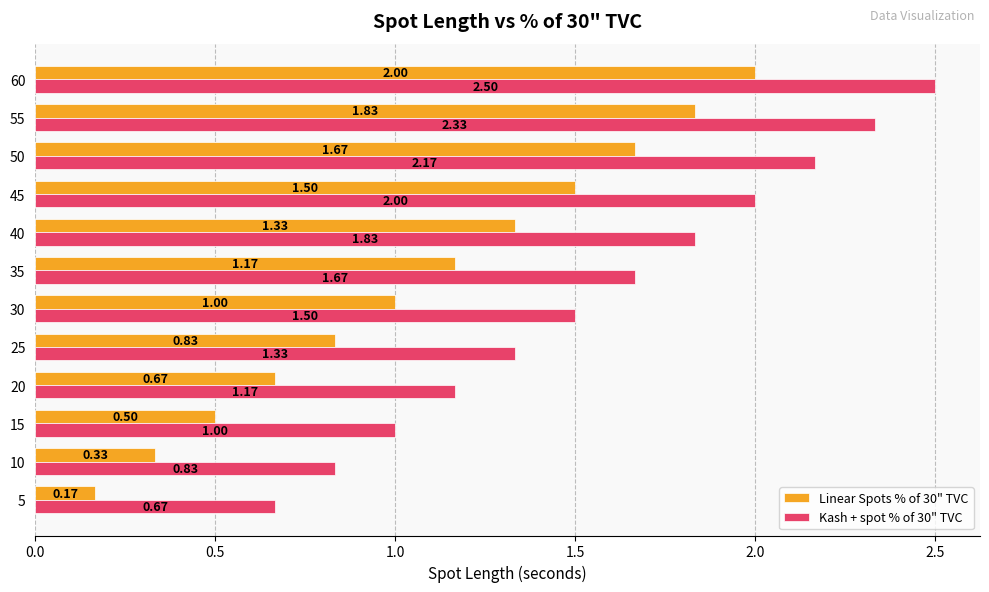

What is the difference between the highest and lowest values at 30?

0.5